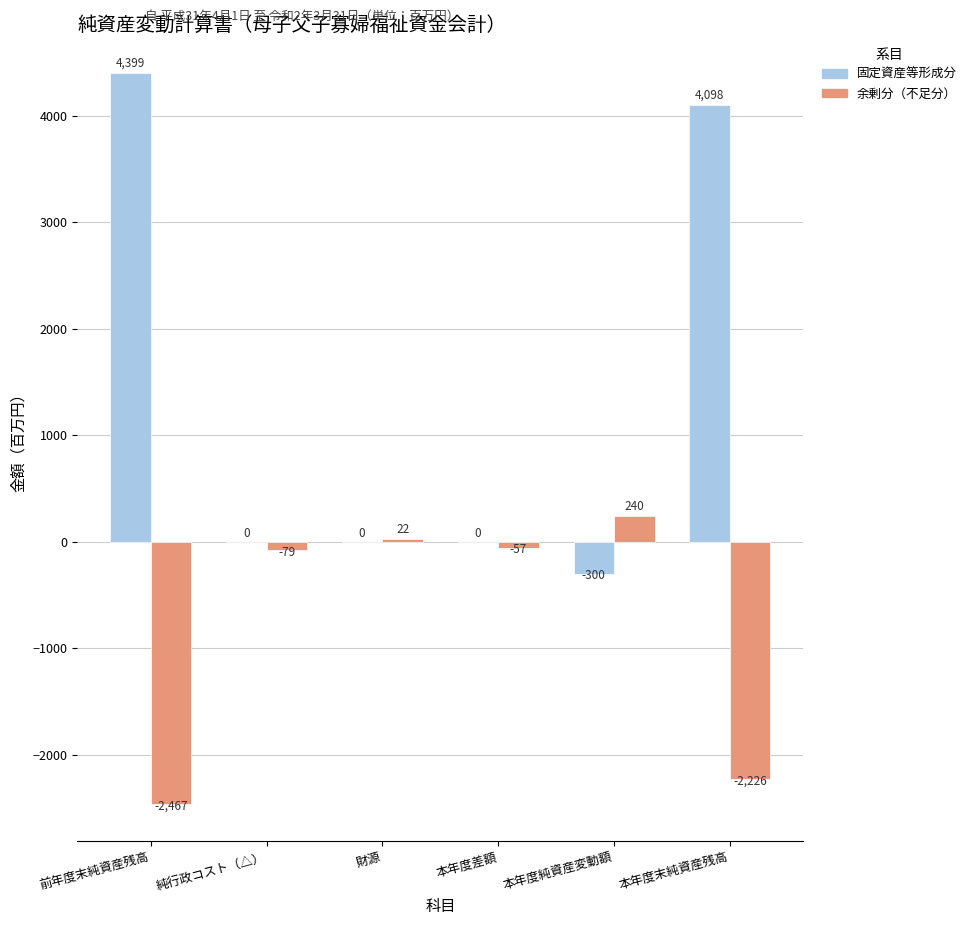

At which category does the chart reach its peak across all series?

前年度末純資産残高